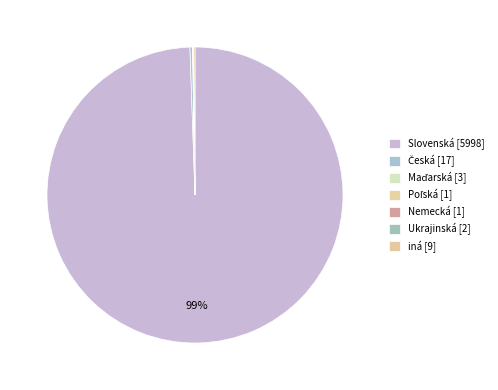

To the nearest percent, what is the combined percentage of Slovenská and Ukrajinská?

99%